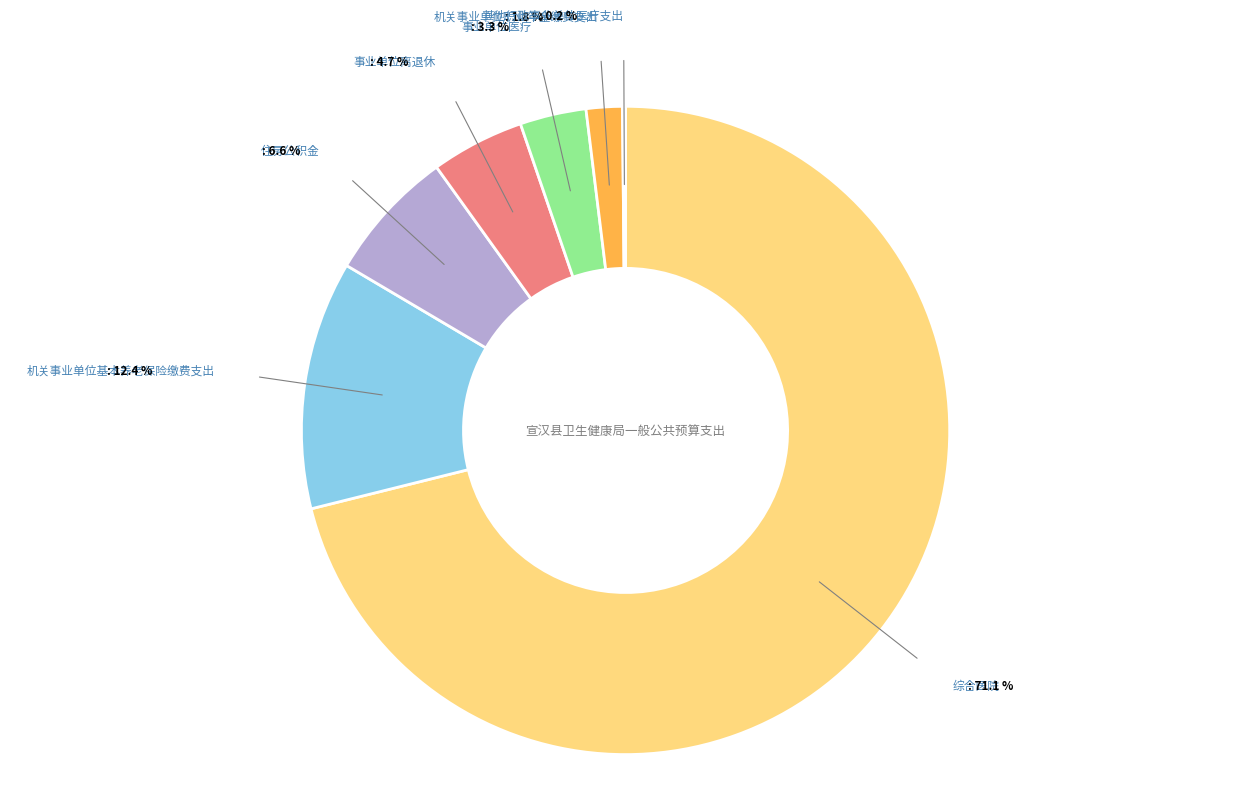

What is the change in value from 综合医院 to 机关事业单位基本养老保险缴费支出?

-626.8